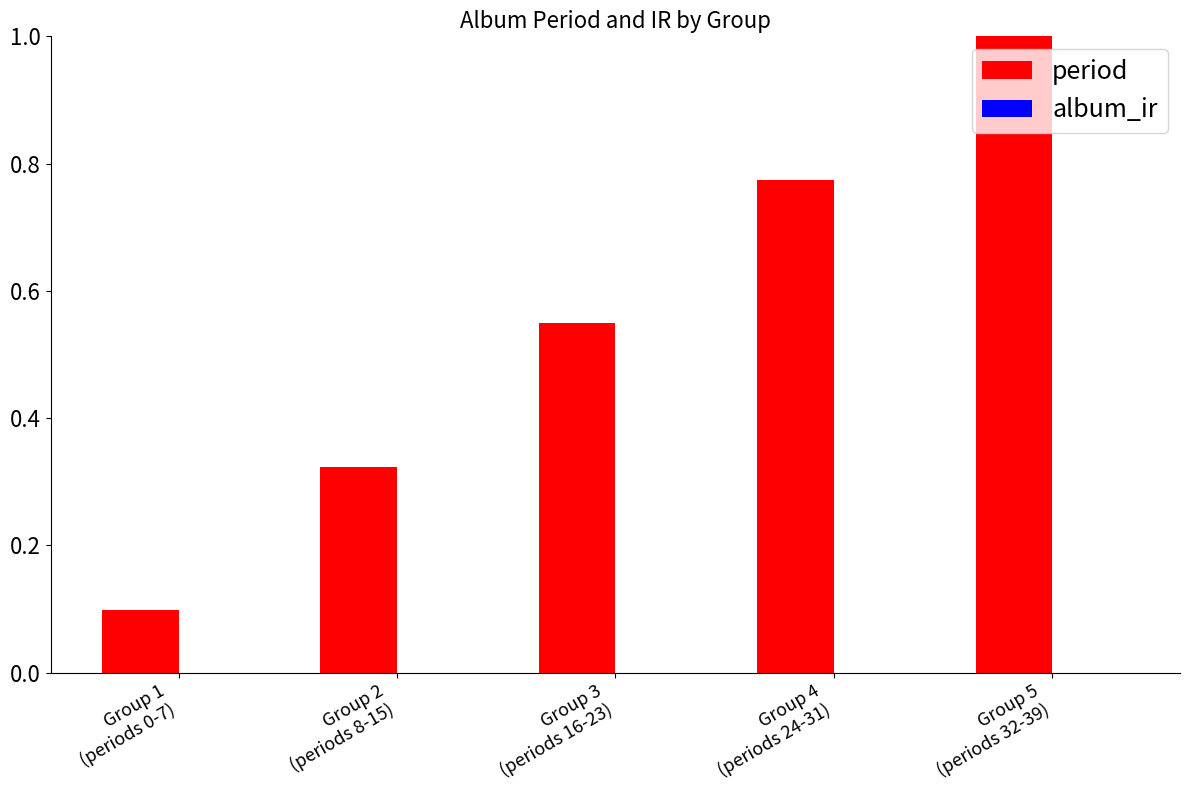

What is the maximum value shown in the chart?

1.0